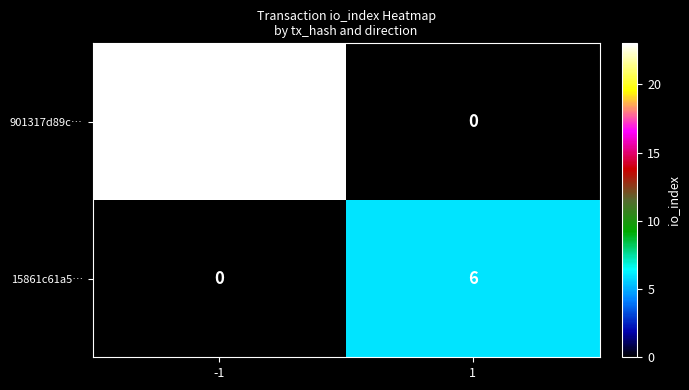

Is it true that 901317d89c… equals 23 at -1?

True